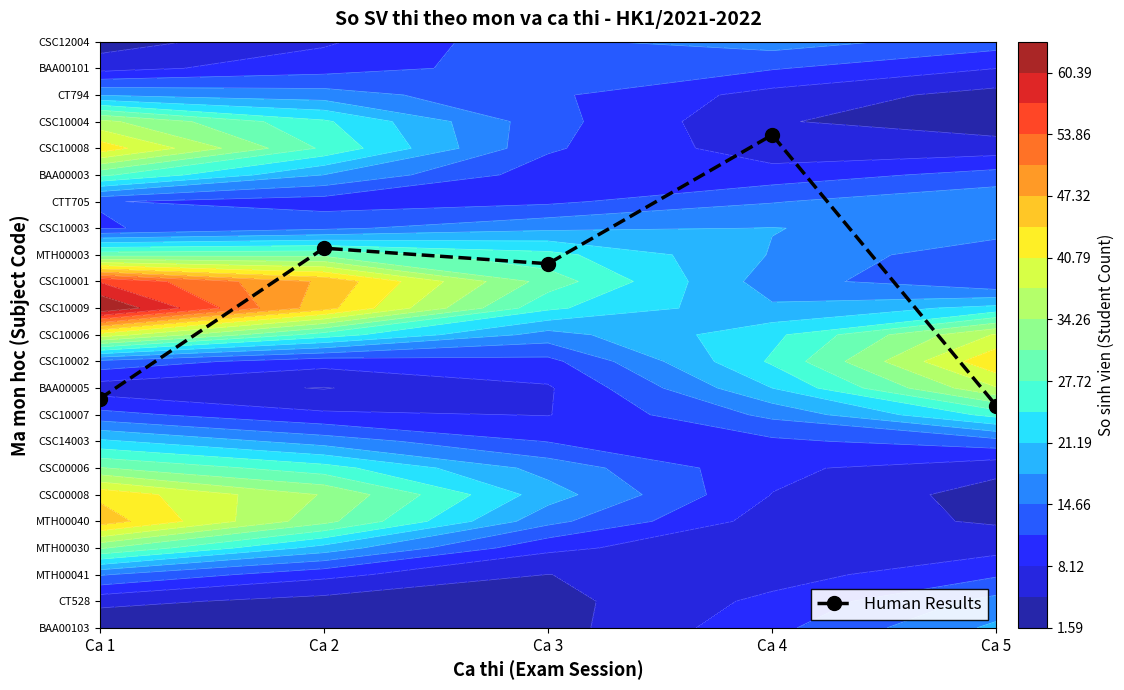

Reading left to right, what are all the values shown in this chart?

8.6	14.2	13.7	18.5	8.3